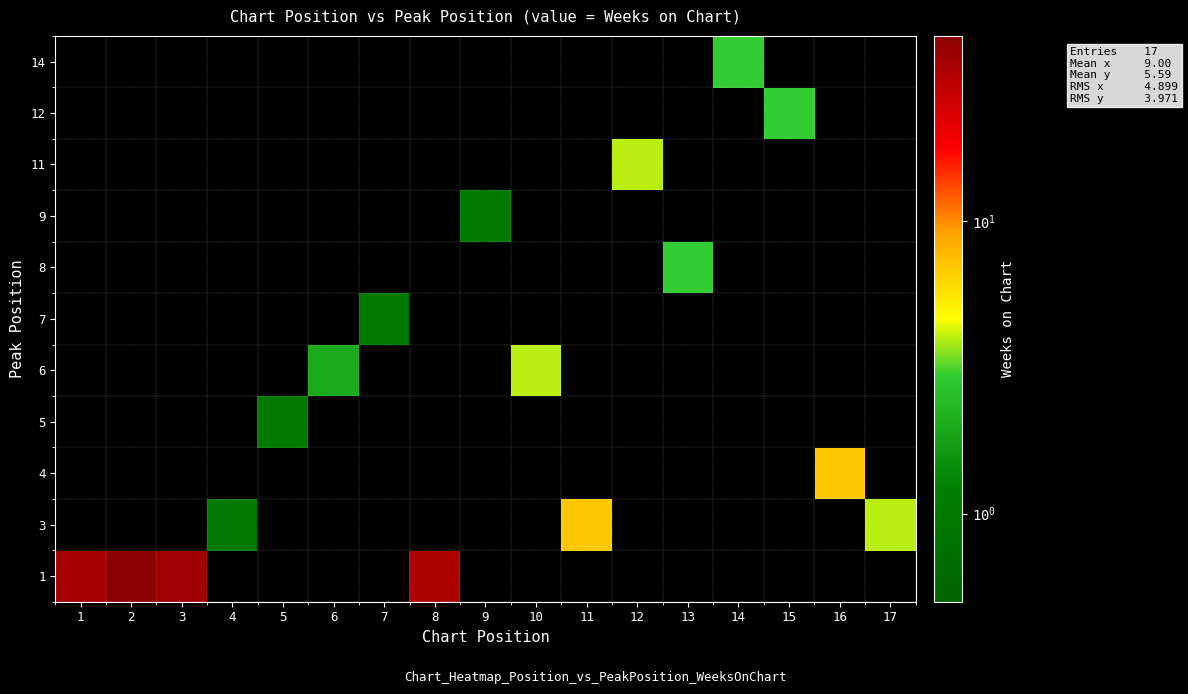

Which label corresponds to the largest value in the chart?

2